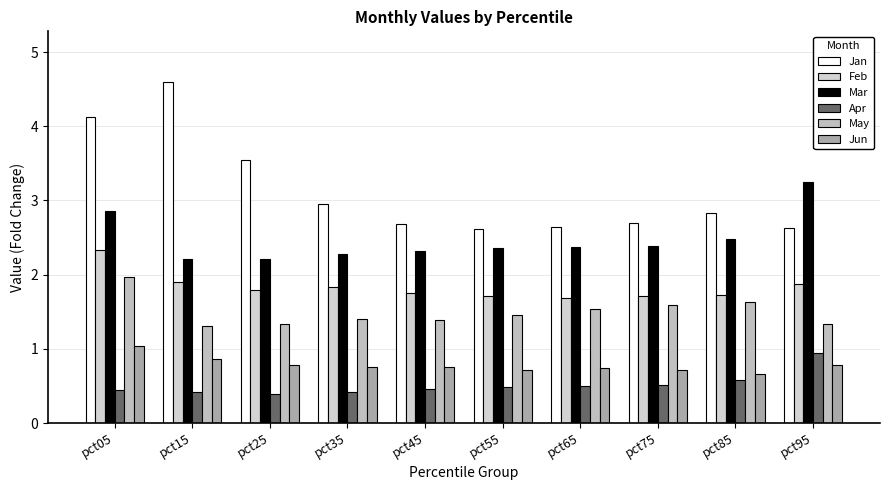

What is the average value of the Mar series?

2.5